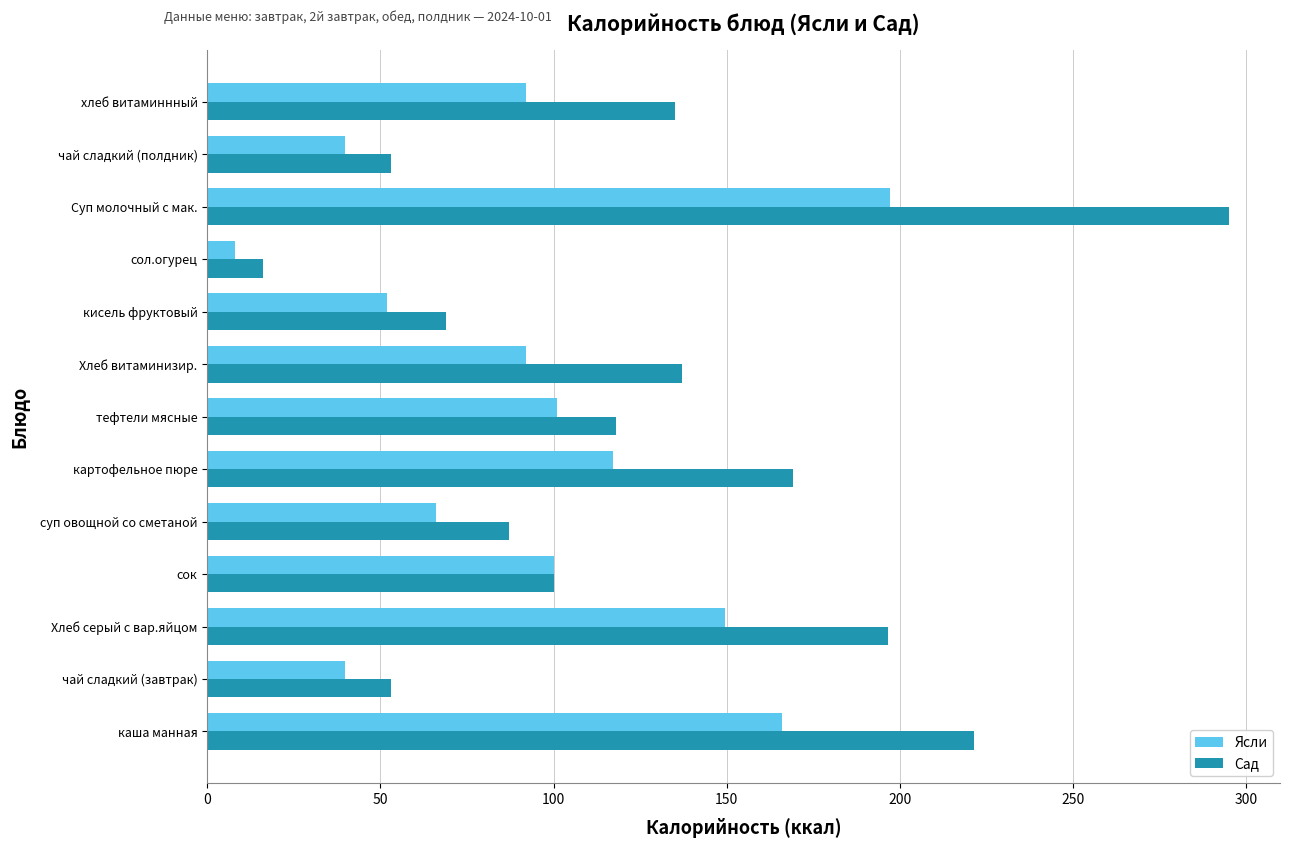

Which series has the widest spread of values?

Сад